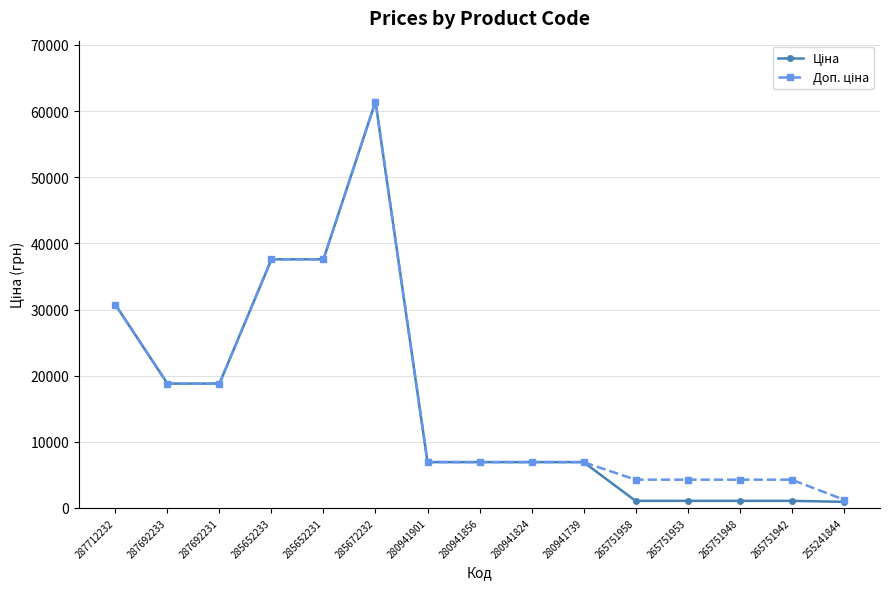

At which category is the sum across all series the highest?

285672232